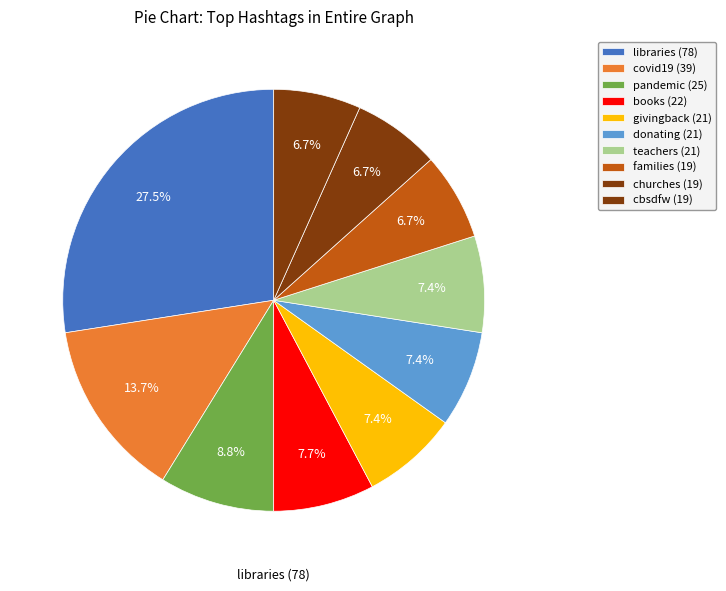

Count the number of slices in the pie.

10